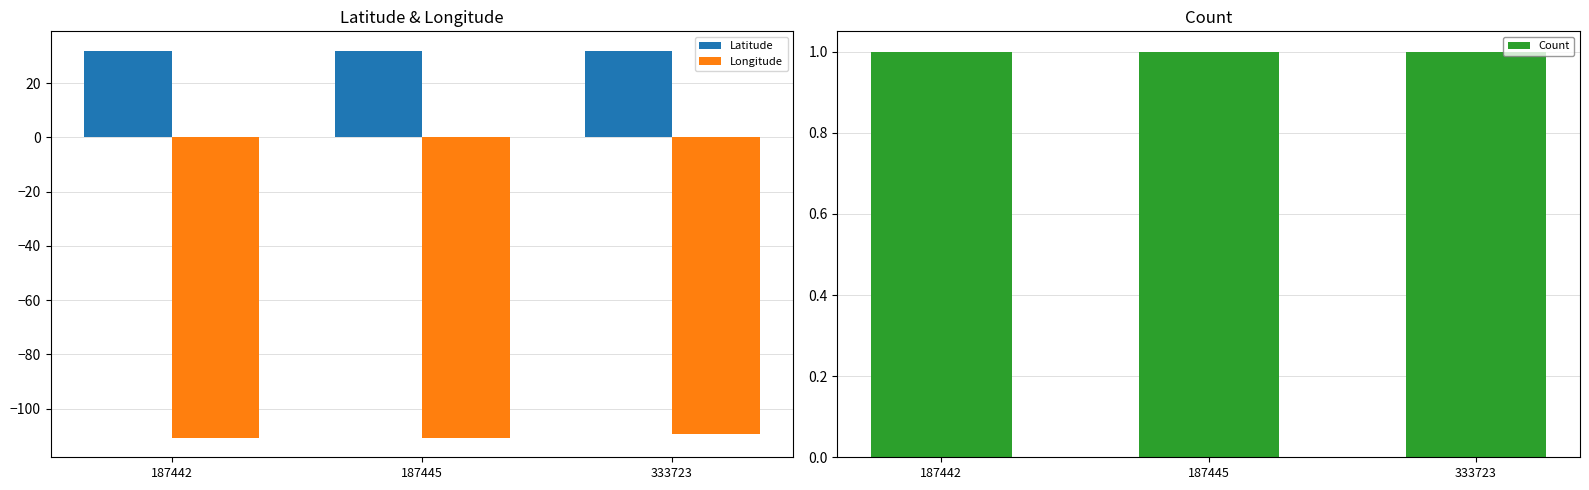

What is the sum of all Latitude values?

95.7